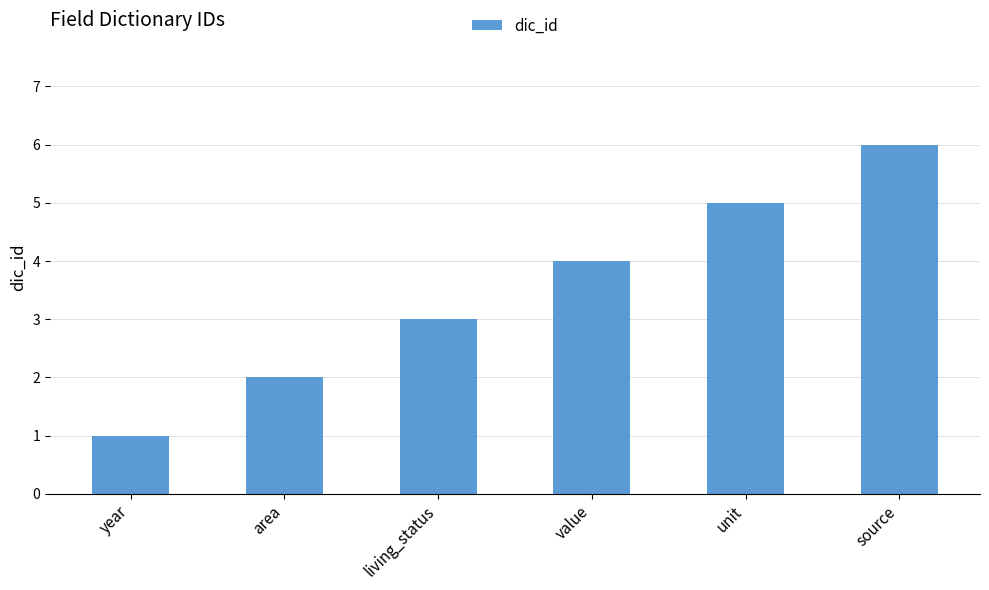

How many data points are less than 4?

3